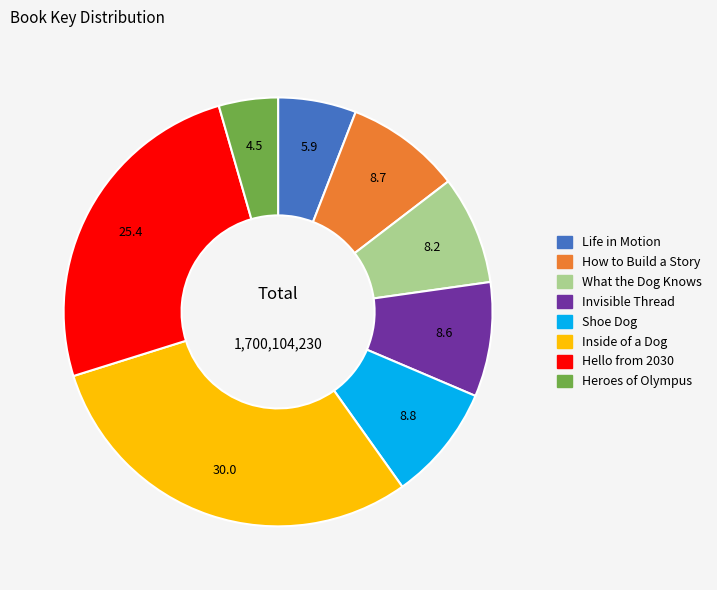

How many segments does this pie chart have?

8